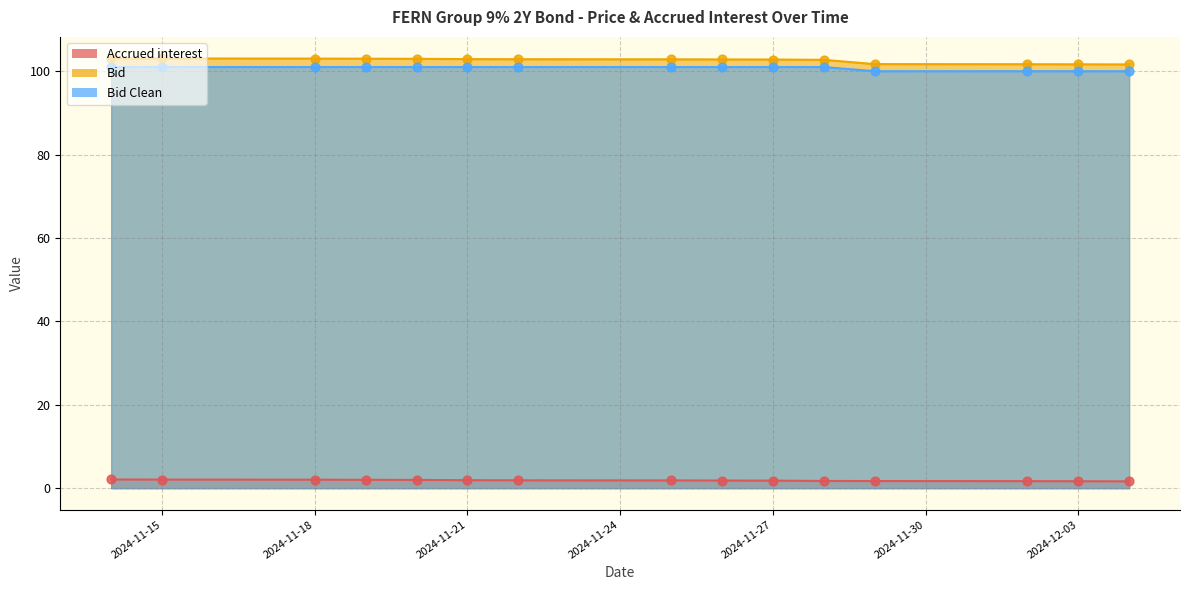

Which series reaches the minimum Y coordinate?

Accrued interest